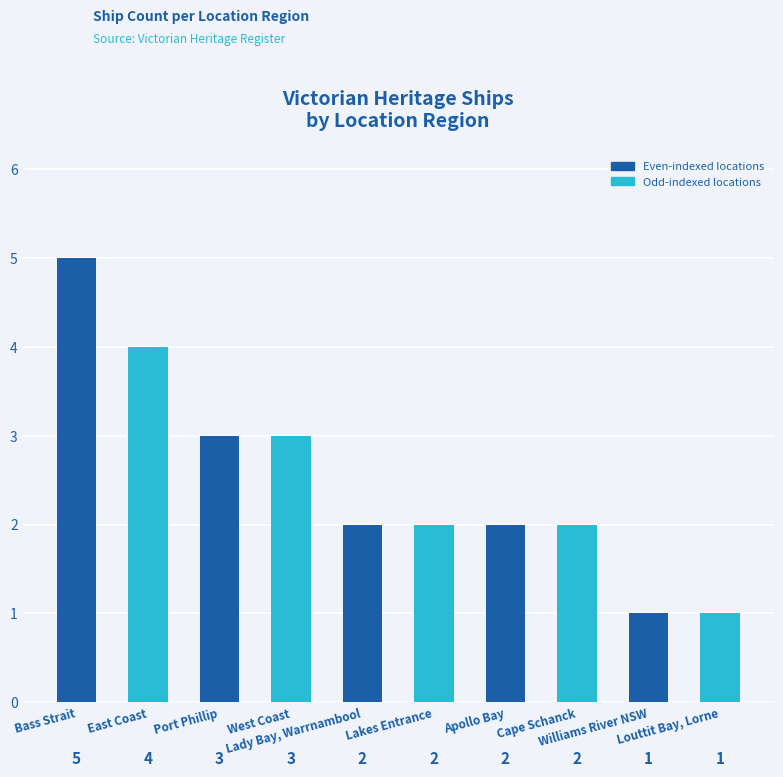

The chart shows a value of 2 at Bass Strait. True or false?

False